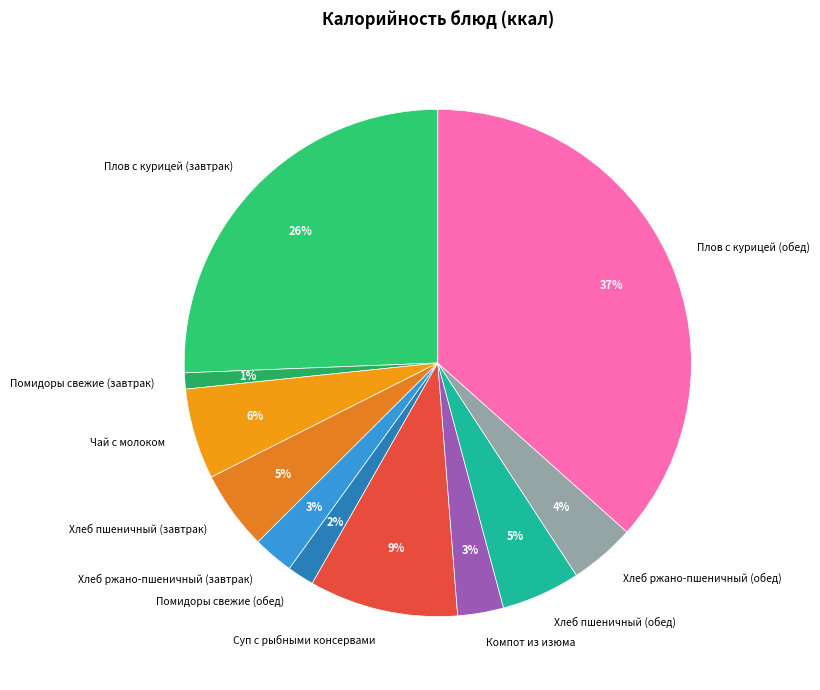

To the nearest percent, what portion does Хлеб пшеничный (обед) represent?

5%